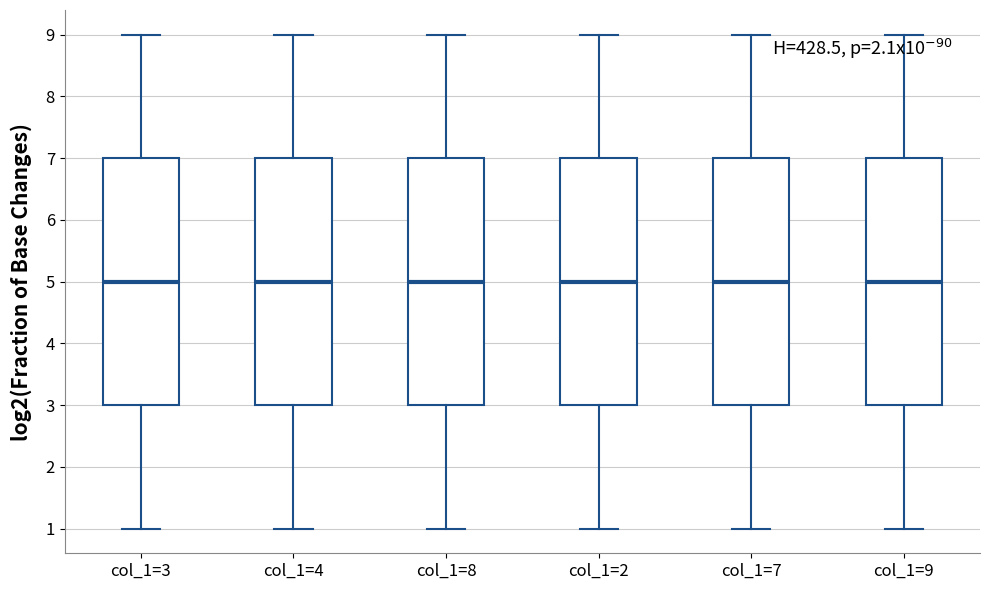

Reading left to right, transcribe this box plot: for each box, give where its median line is, the range the box spans, and where its two whiskers end, as read against the y-axis. The values are not printed on the chart, so give them approximately, as read against the axis.

col_1=3: median 5, box 3 to 7, whiskers 1 to 9
col_1=4: median 5, box 3 to 7, whiskers 1 to 9
col_1=8: median 5, box 3 to 7, whiskers 1 to 9
col_1=2: median 5, box 3 to 7, whiskers 1 to 9
col_1=7: median 5, box 3 to 7, whiskers 1 to 9
col_1=9: median 5, box 3 to 7, whiskers 1 to 9